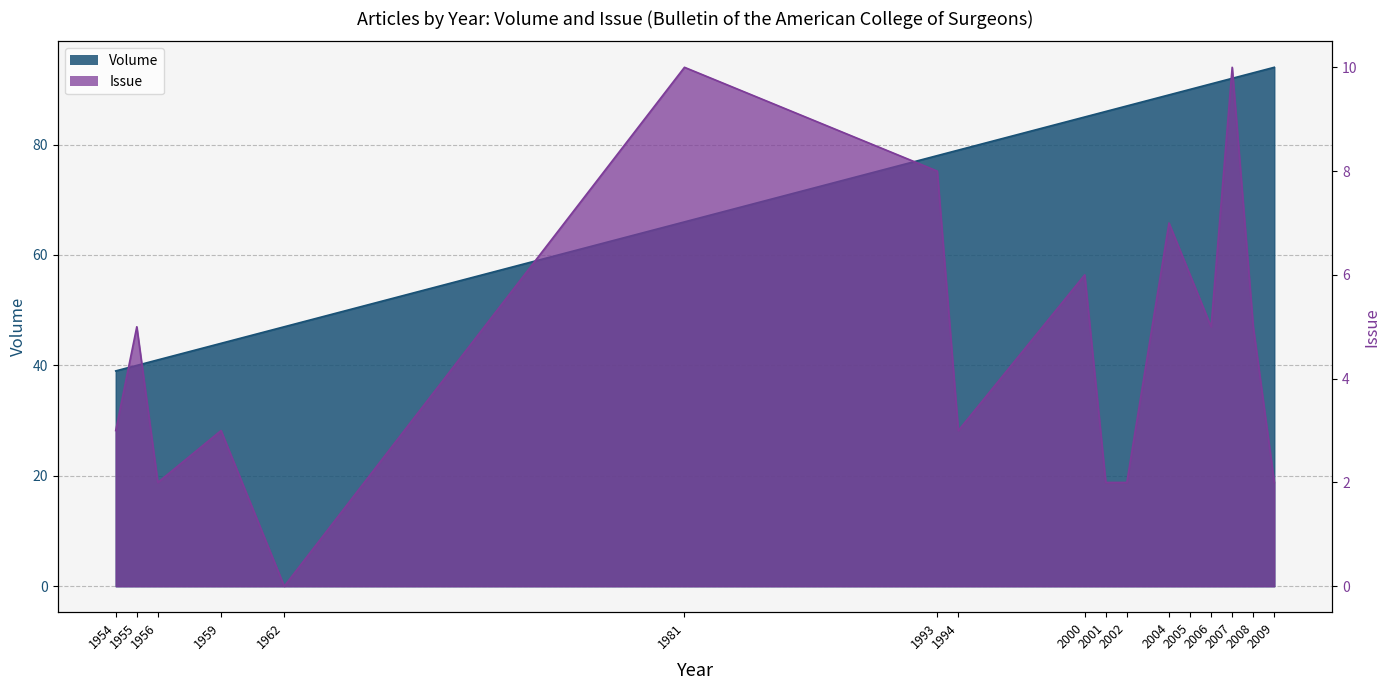

What is the difference between the maximum and minimum values in the Issue series?

10